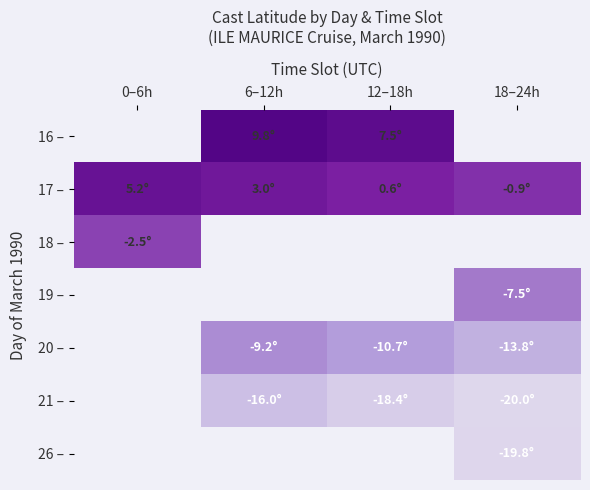

What is the maximum value shown in the chart?

9.8